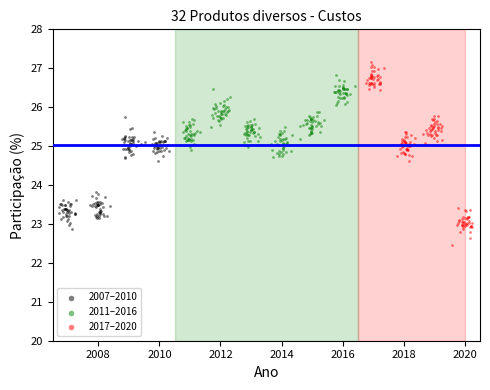

Which series has the largest Y range (max minus min)?

2017–2020